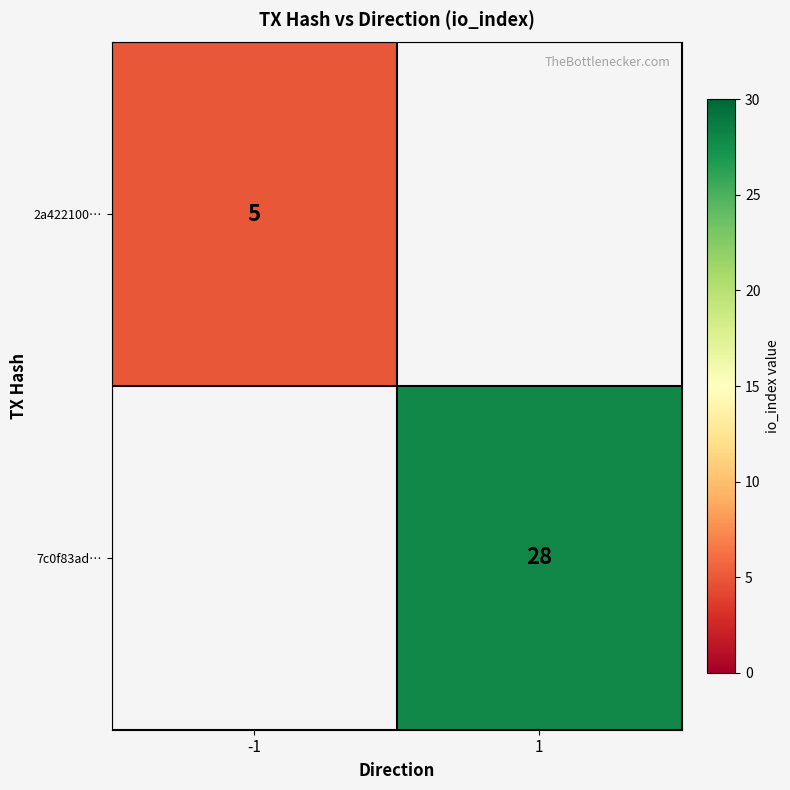

The value of 2a422100… at -1 is 5. True or false?

True